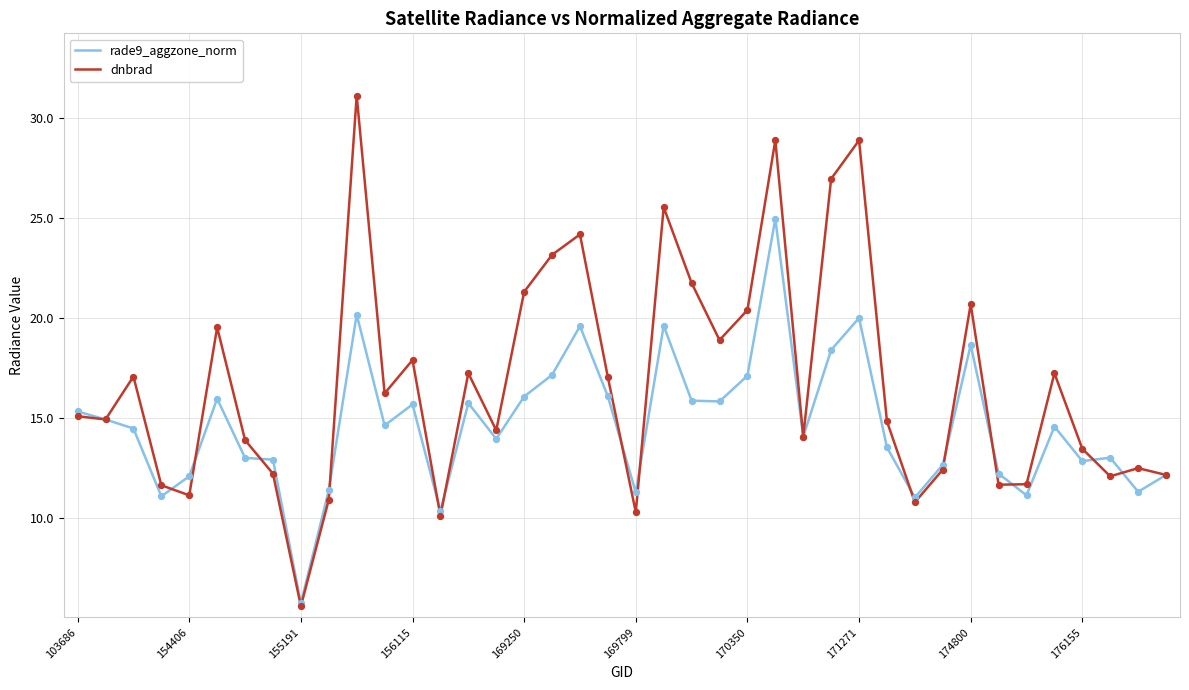

Which series has the largest total across all categories?

dnbrad